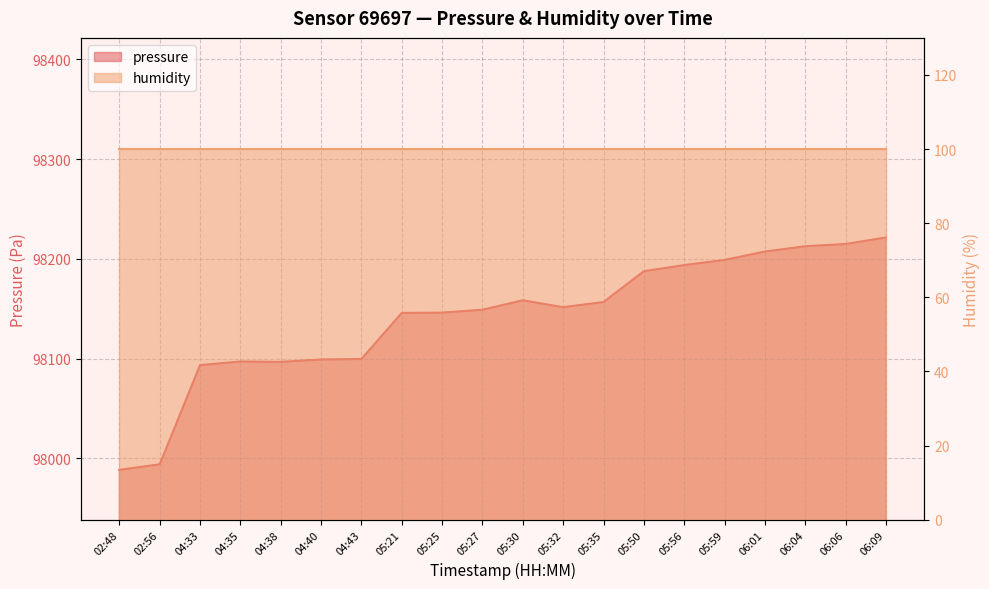

What is the difference between the values at 02:56 and 05:32?

157.5